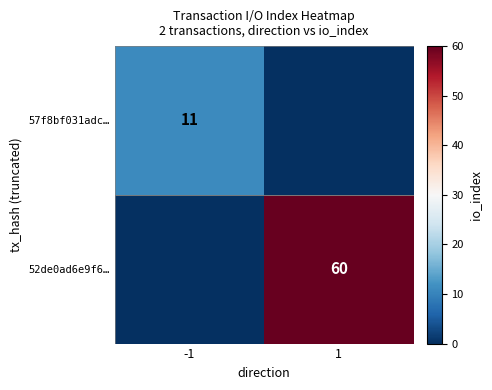

Count the number of categories in the chart.

2